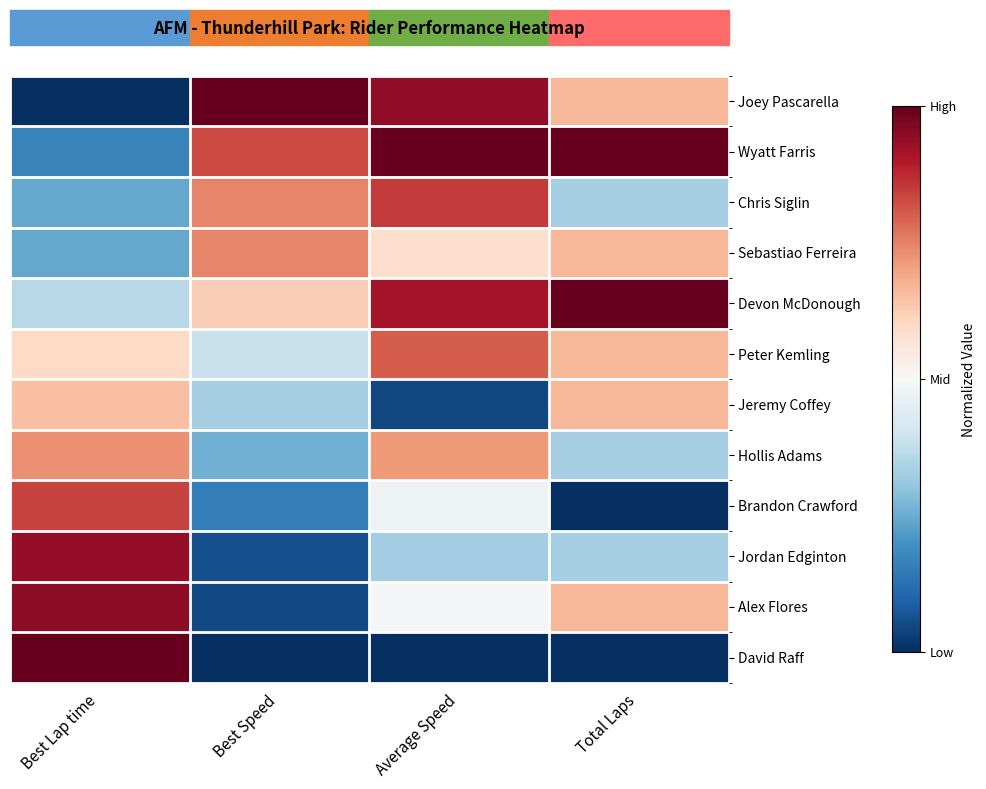

At how many categories does at least one series exceed 0?

4